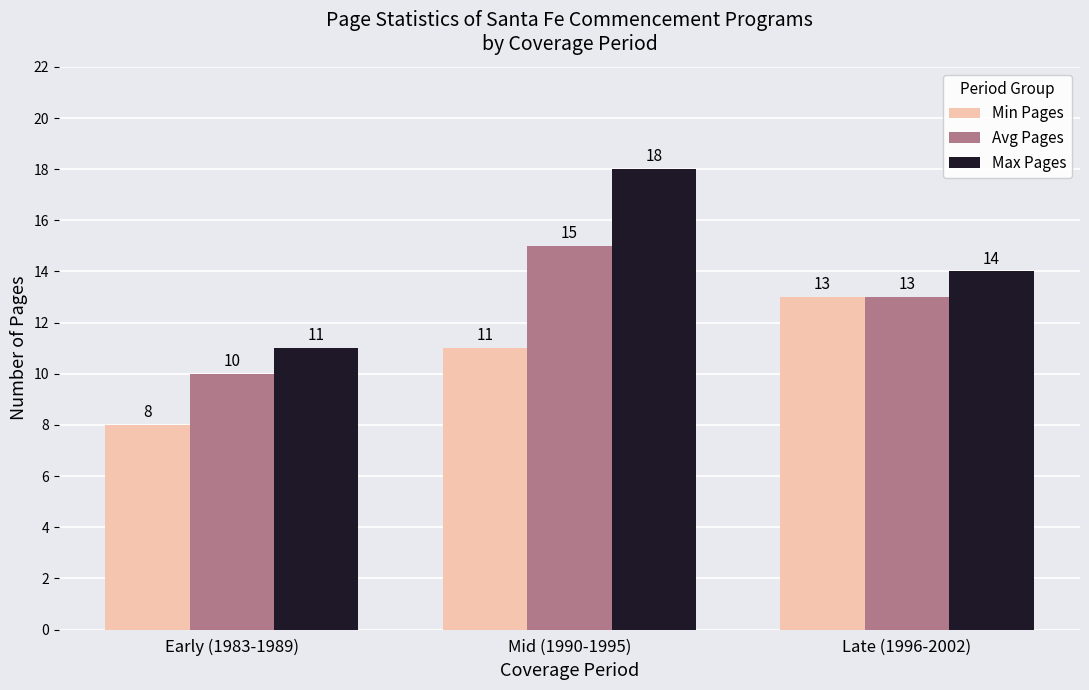

Reading left to right, extract all data points from this chart.

Min Pages: Early (1983-1989)=8	Mid (1990-1995)=11	Late (1996-2002)=13
Avg Pages: Early (1983-1989)=10	Mid (1990-1995)=15	Late (1996-2002)=13
Max Pages: Early (1983-1989)=11	Mid (1990-1995)=18	Late (1996-2002)=14